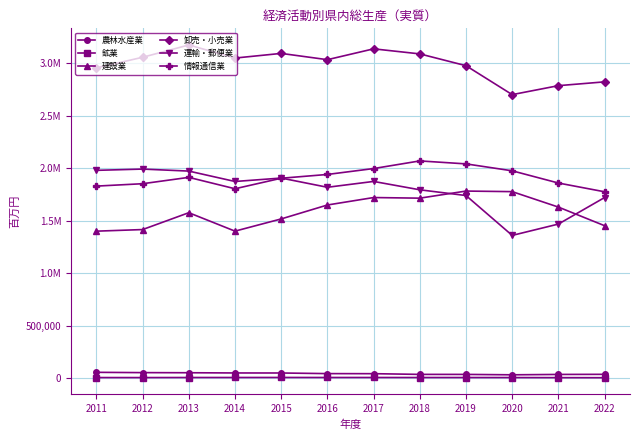

At which label is 情報通信業 closest to 1920652?

2013